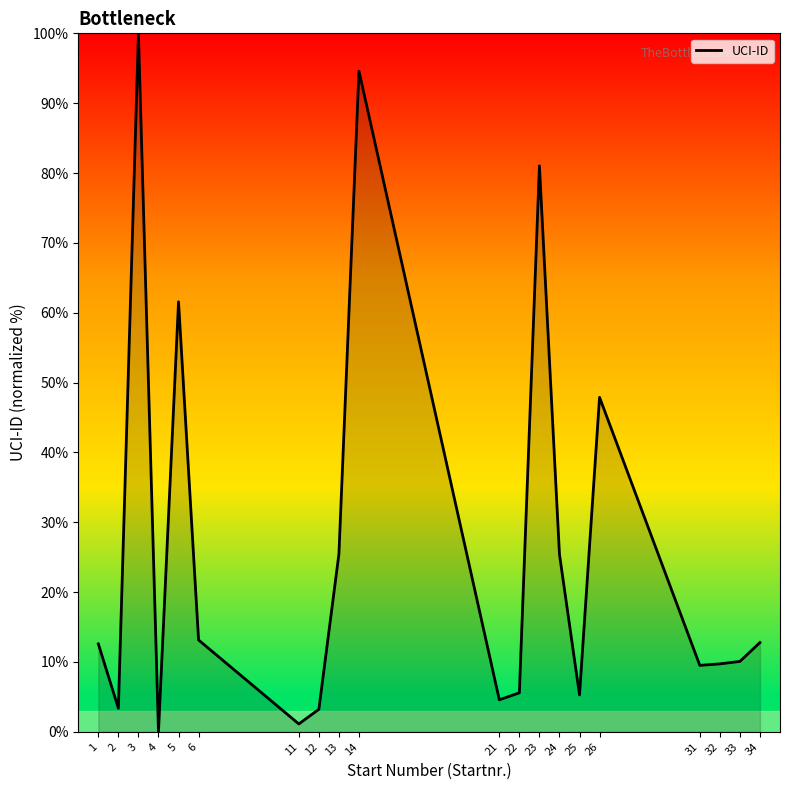

Does the chart display data point markers on the line(s)?

No